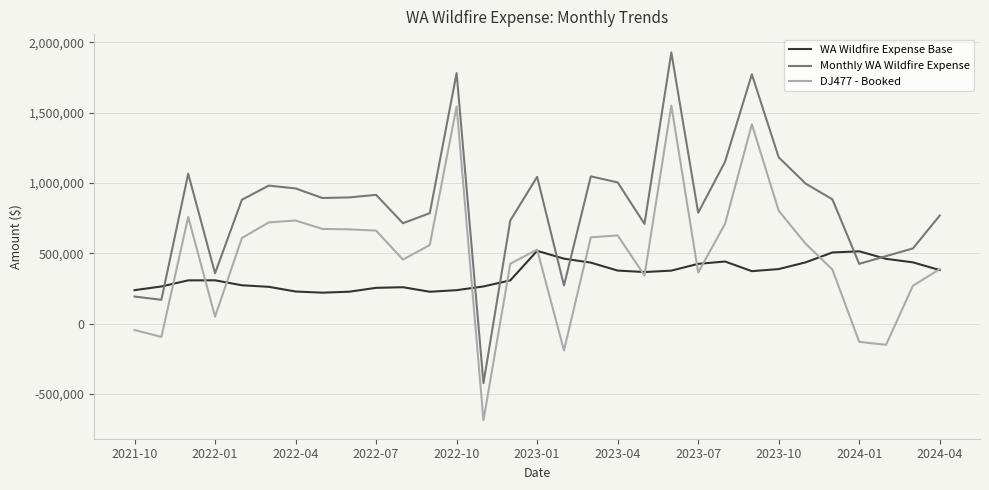

Rank the series by their average value, from lowest to highest.

WA Wildfire Expense Base, DJ477 - Booked, Monthly WA Wildfire Expense